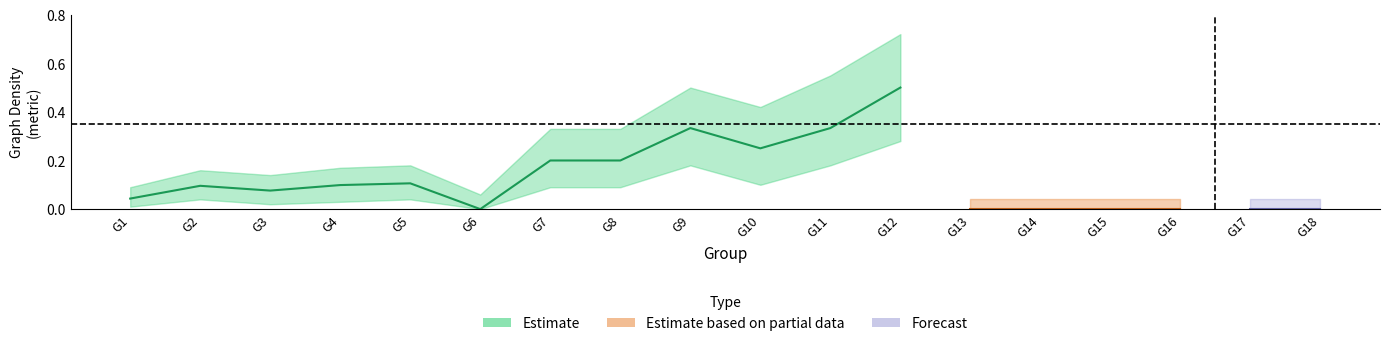

Is it true that Estimate equals -0.3 at G6?

False